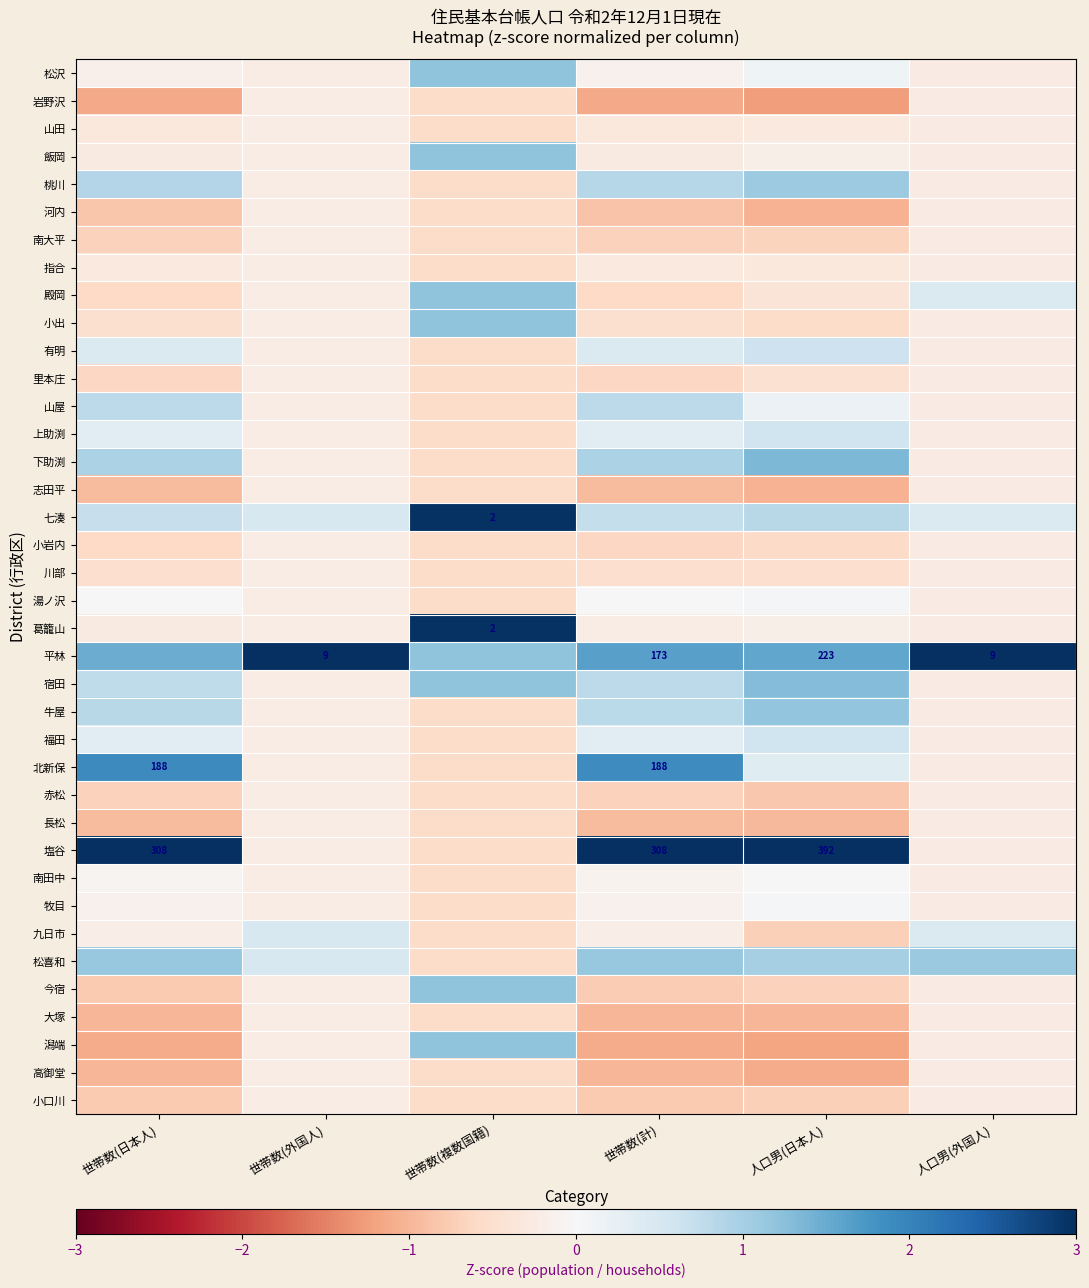

How many distinct data groups are displayed?

38